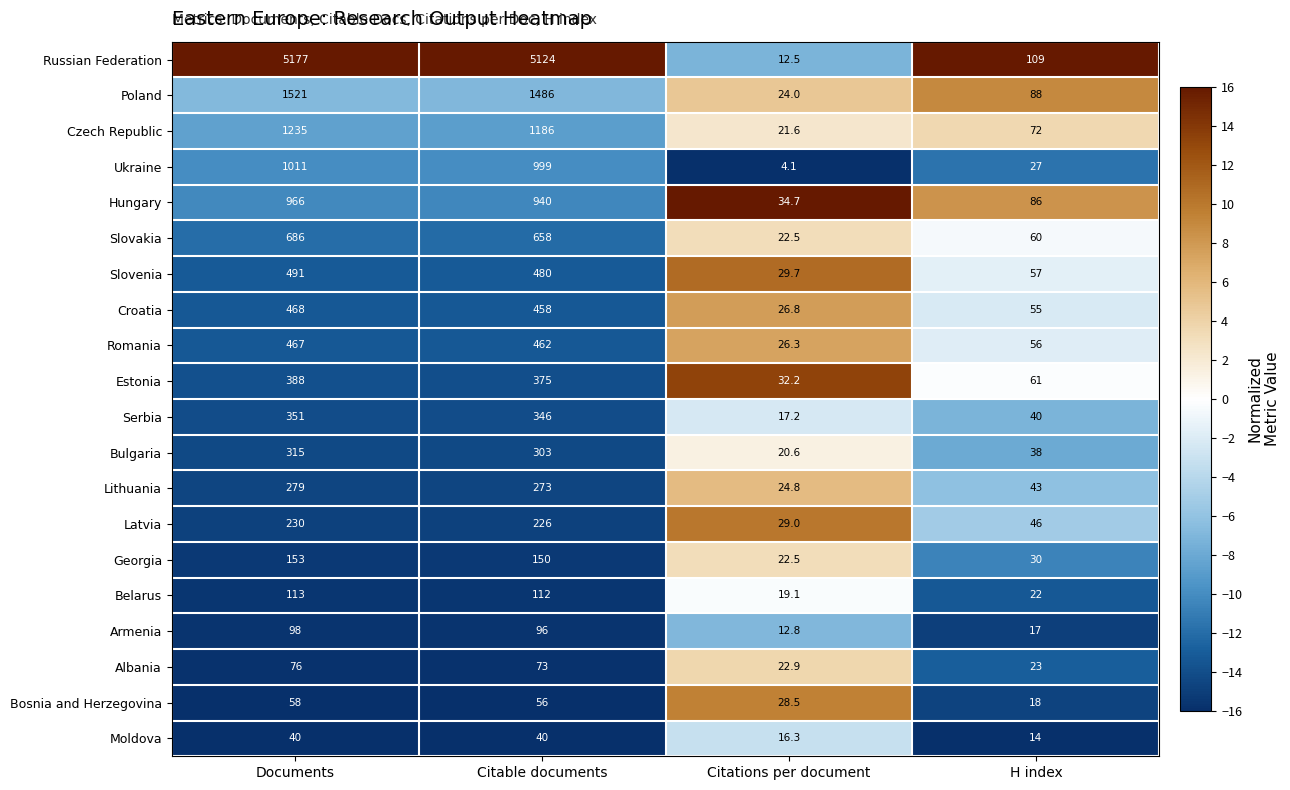

What is the sum of the Ukraine values at Documents and Citable documents?

2010.0